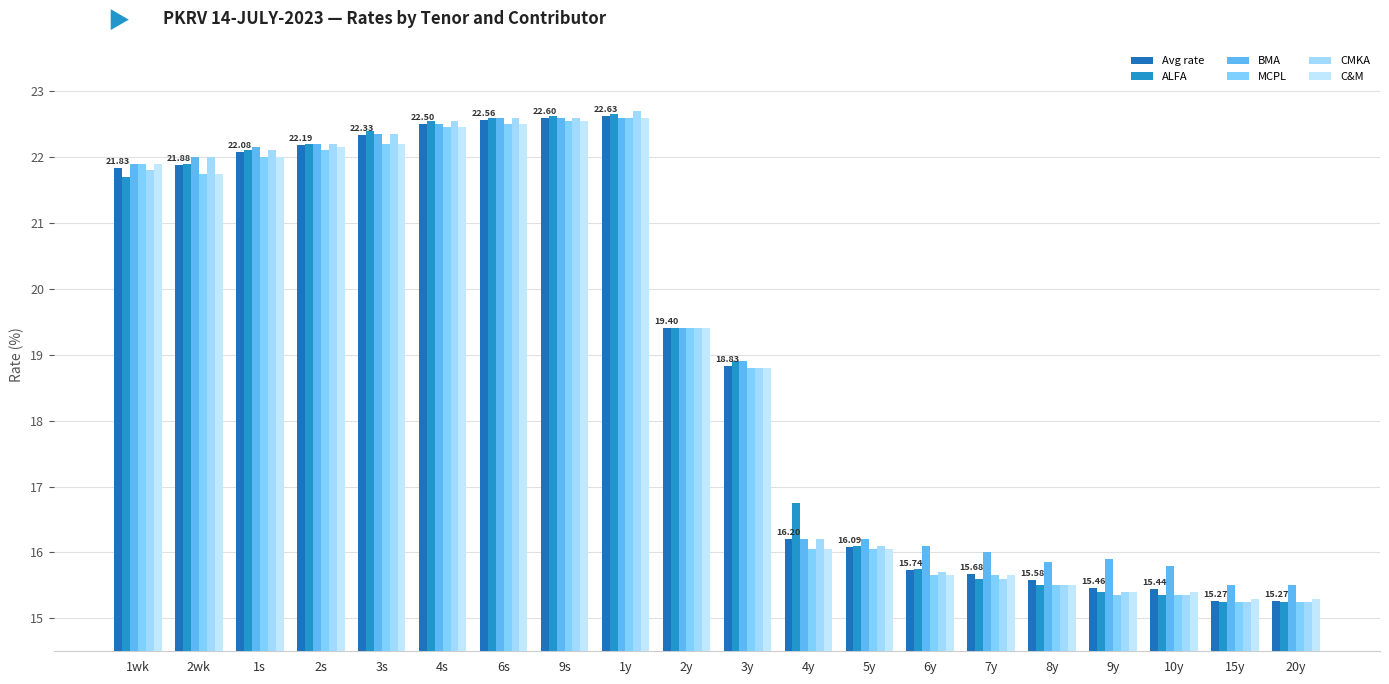

What is the sum of the Avg rate values at 9y and 20y?

30.7